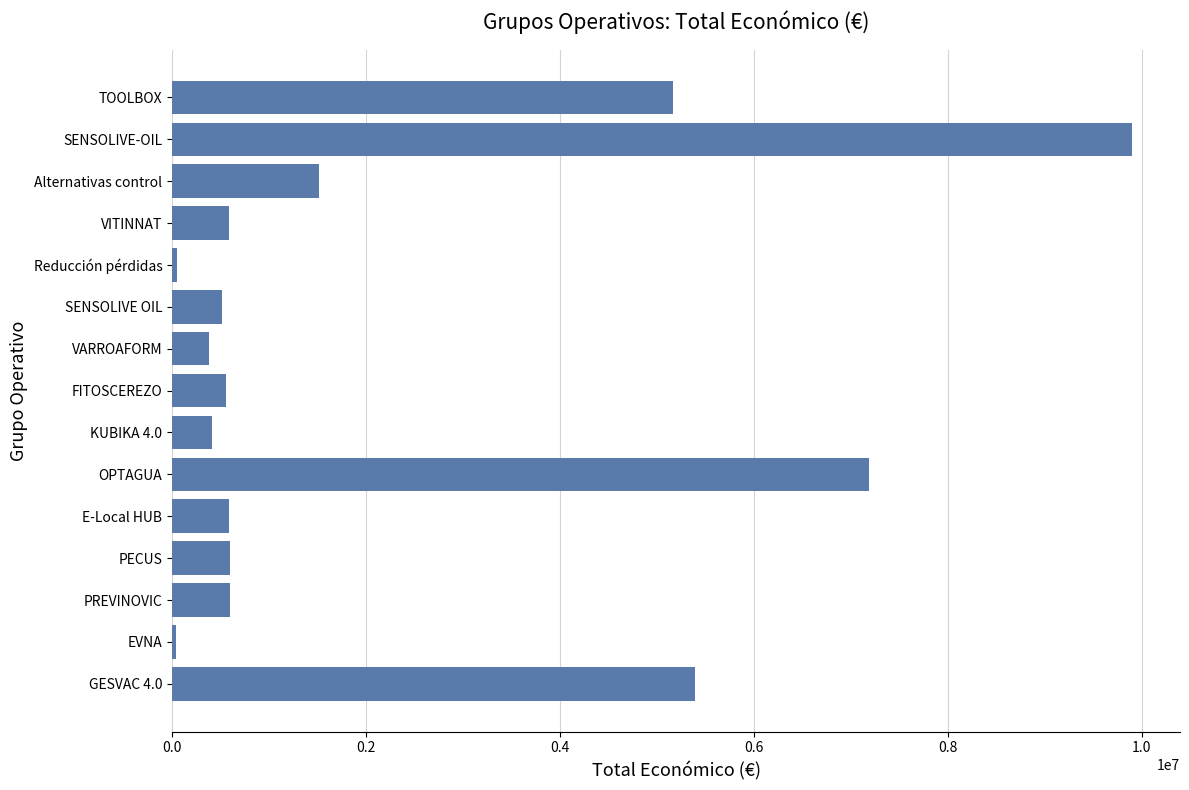

What value does the data have at TOOLBOX?

5163335